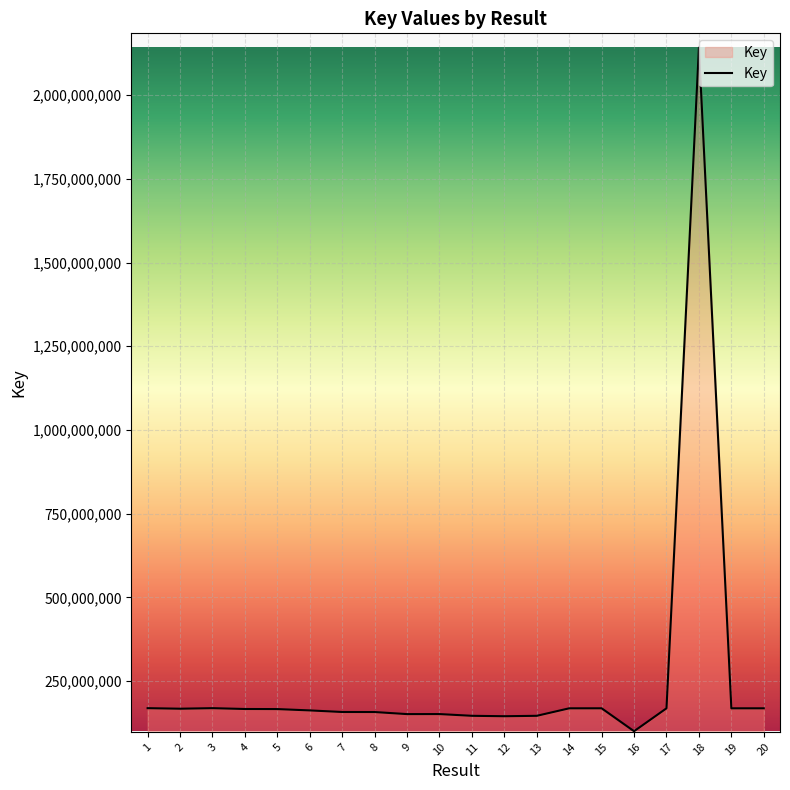

True or false: the data shows 87250032 at 5.

False